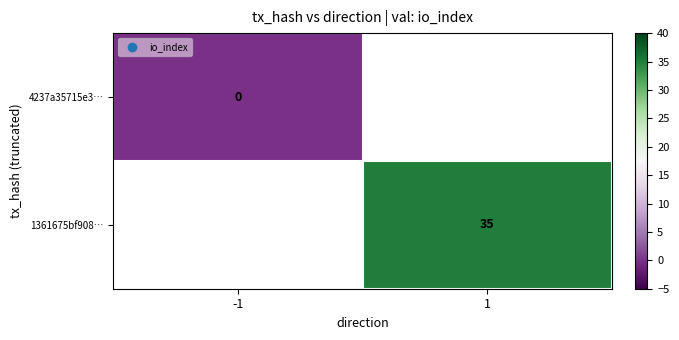

True or false: 1361675bf908… has a value of 24 at 1.

False